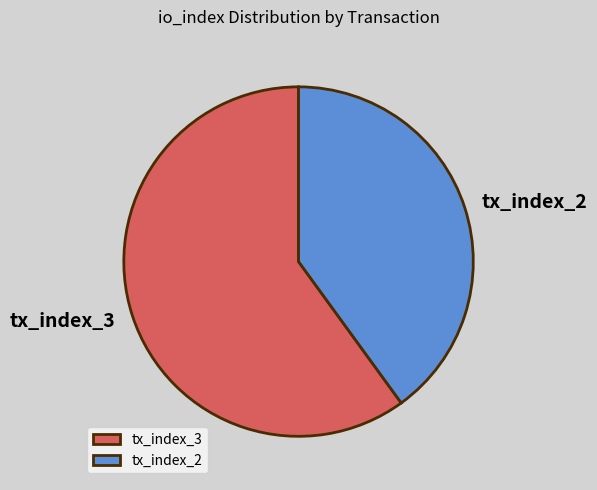

Which has a higher value, tx_index_3 or tx_index_2?

tx_index_3